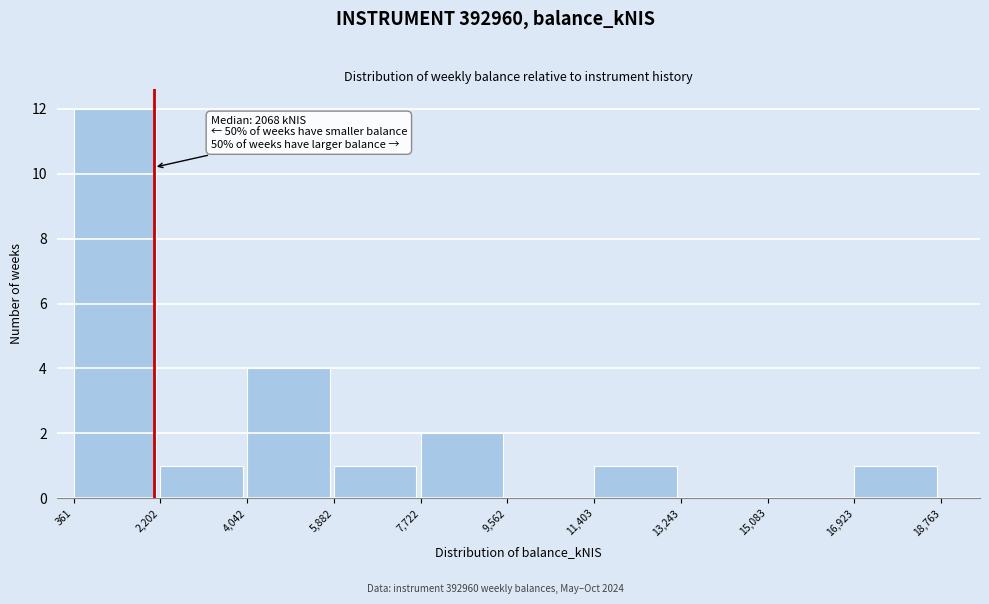

Over which range of the x-axis is the bar tallest?

361 to 2,202